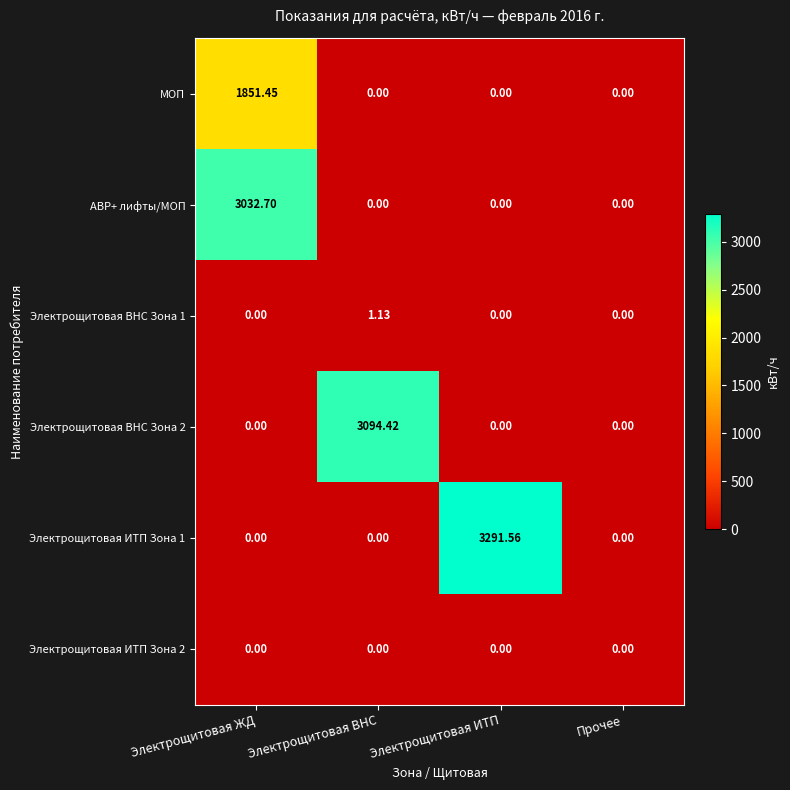

Which category has the highest value across all series?

Электрощитовая ИТП